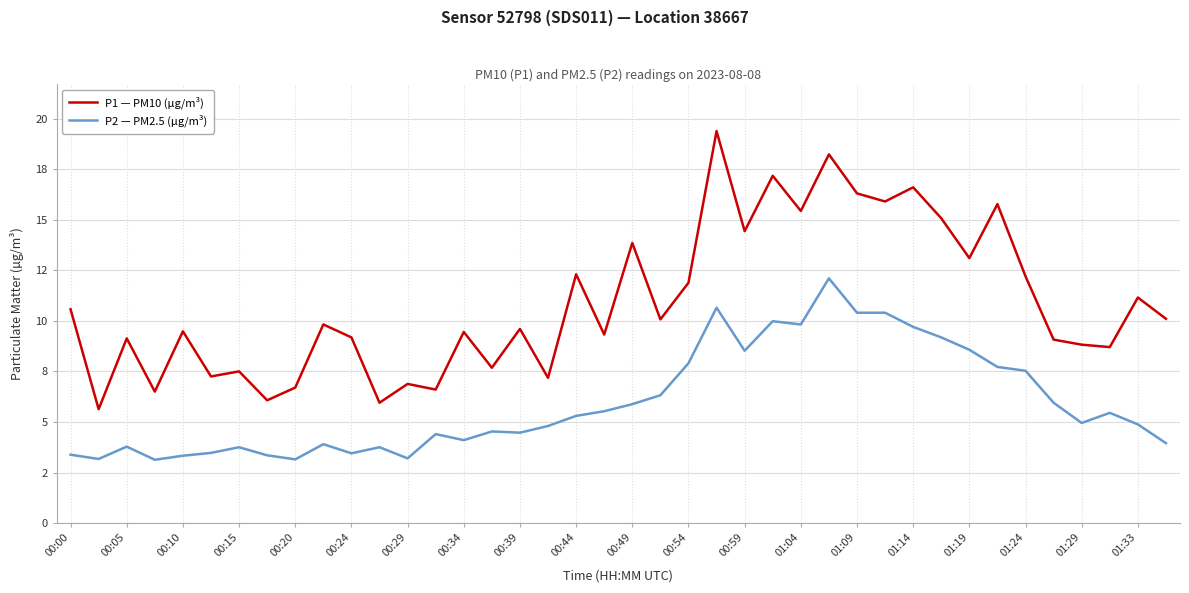

True or false: P1 — PM10 (µg/m³) has more than 1 points higher than both neighbors.

True